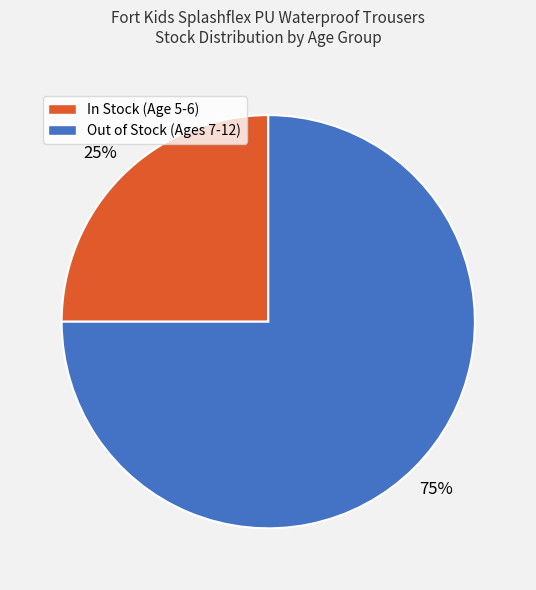

Is it true that Out of Stock (Ages 7-12) is 65% of the pie?

False